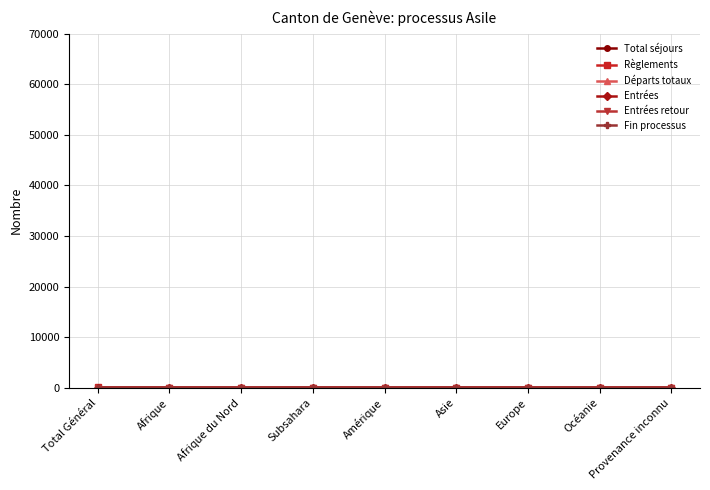

Is this an area chart (filled region under the line)?

No